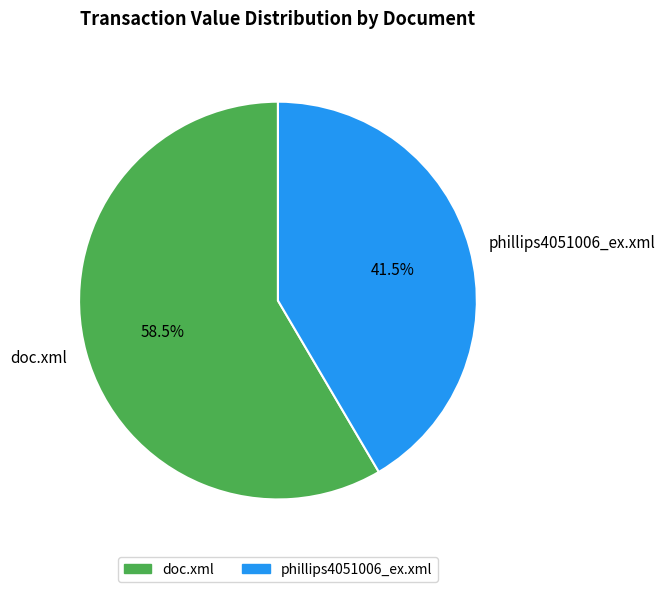

Which has a higher value, phillips4051006_ex.xml or doc.xml?

doc.xml